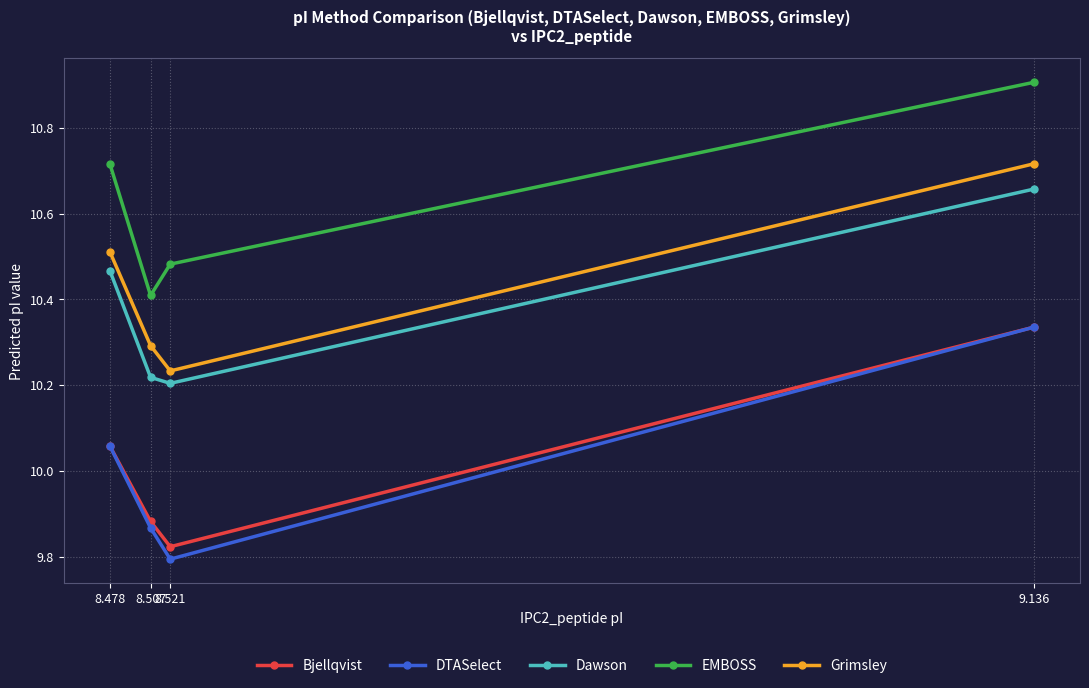

What is the difference between the maximum and minimum values in the Bjellqvist series?

0.5